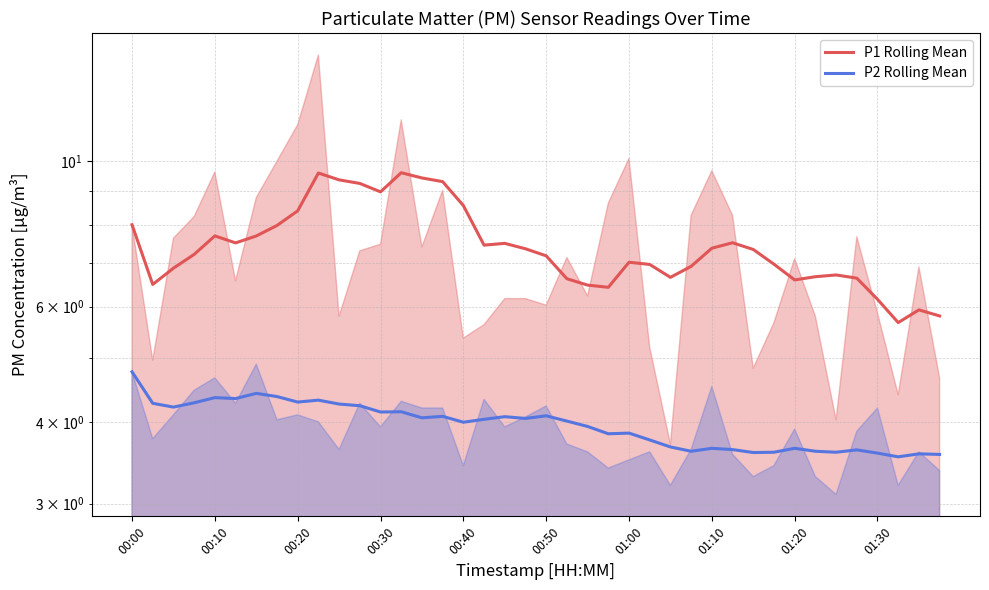

Rank the series at 01:30 from lowest to highest value.

P2 Rolling Mean, P1 Rolling Mean